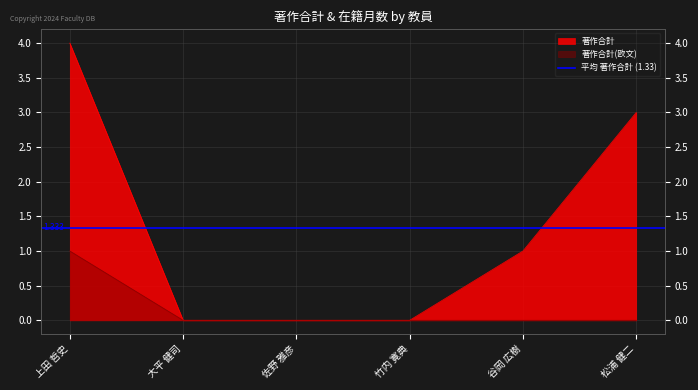

What is the difference between the second highest and minimum values in the 著作合計 series?

3